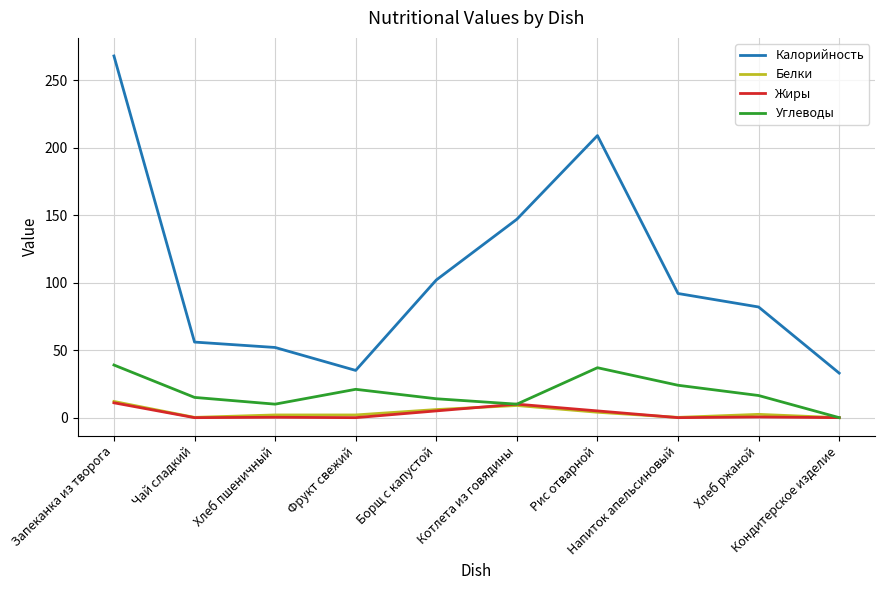

Which series has the widest spread of values?

Калорийность